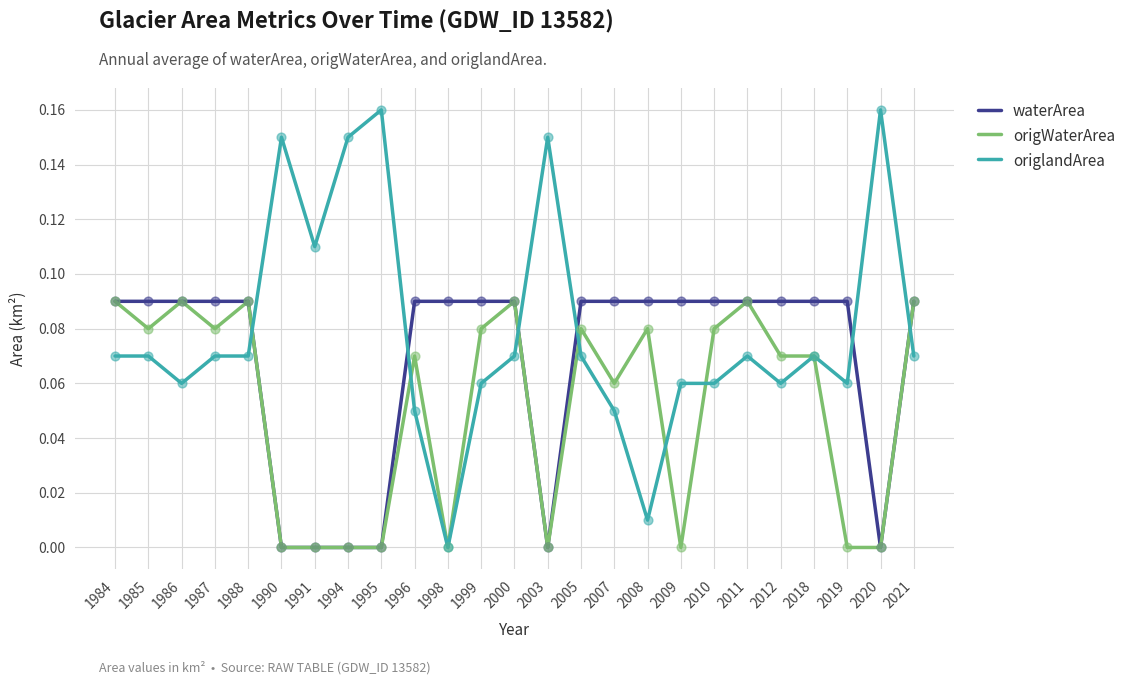

Which series has the largest total across all categories?

origlandArea